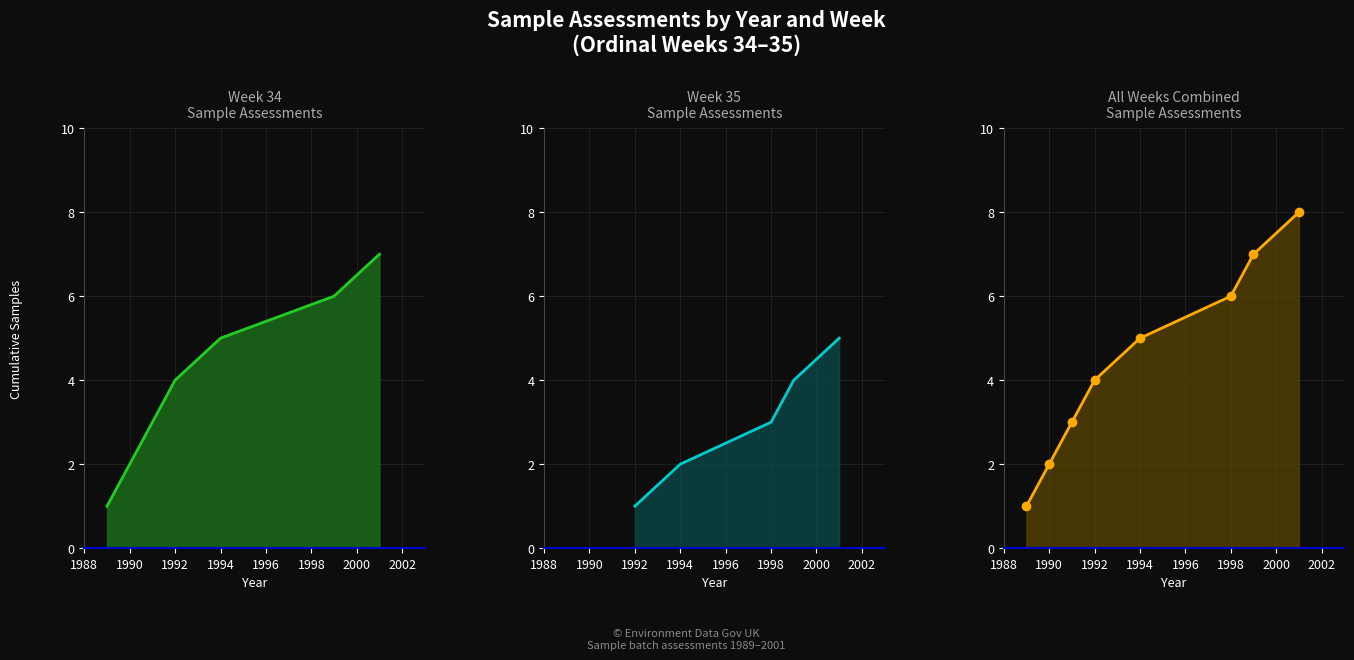

Which series ends up on top after the final intersection of Week 35 counts and Week 34 counts?

Week 34 counts